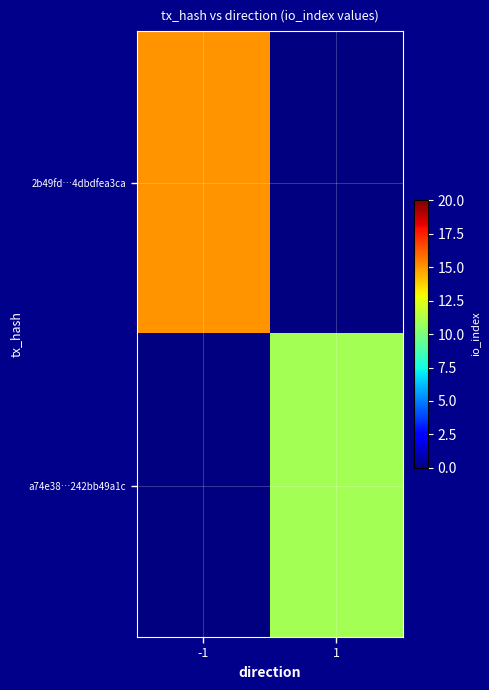

At which label is 2b49fd…4dbdfea3ca closest to 7?

1